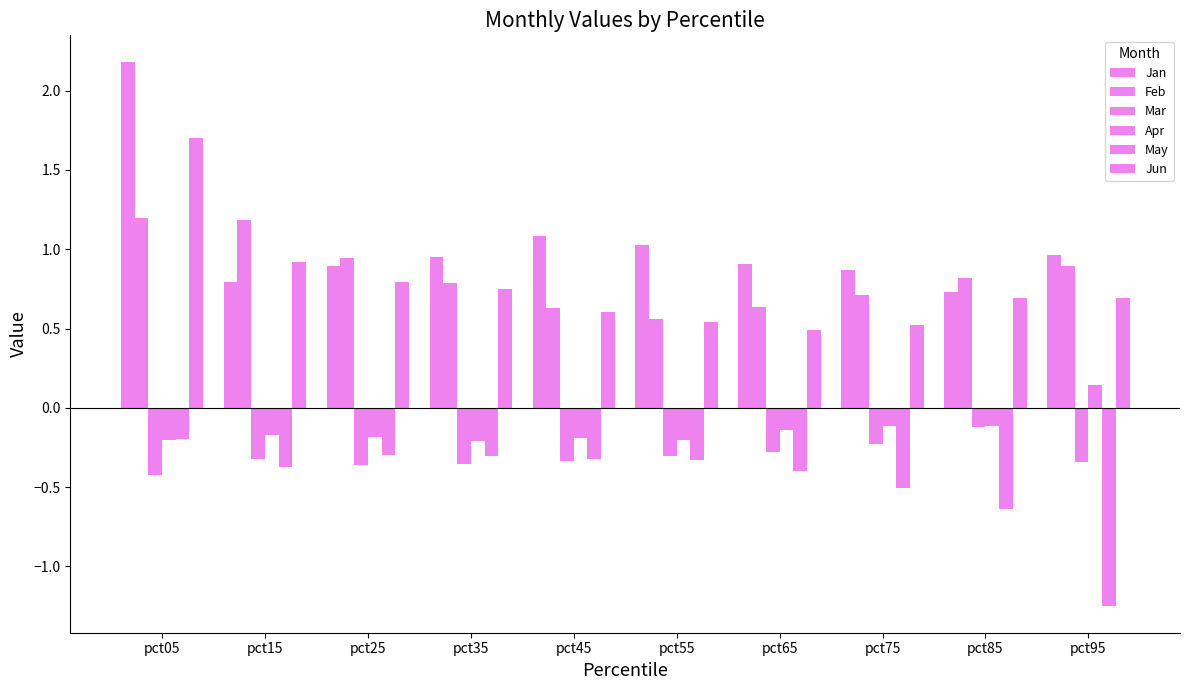

Reading right to left, transcribe all the data shown in this chart.

Jan: 1.0	0.7	0.9	0.9	1.0	1.1	1.0	0.9	0.8	2.2
Feb: 0.9	0.8	0.7	0.6	0.6	0.6	0.8	0.9	1.2	1.2
Mar: -0.3	-0.1	-0.2	-0.3	-0.3	-0.3	-0.4	-0.4	-0.3	-0.4
Apr: 0.1	-0.1	-0.1	-0.1	-0.2	-0.2	-0.2	-0.2	-0.2	-0.2
May: -1.2	-0.6	-0.5	-0.4	-0.3	-0.3	-0.3	-0.3	-0.4	-0.2
Jun: 0.7	0.7	0.5	0.5	0.5	0.6	0.8	0.8	0.9	1.7